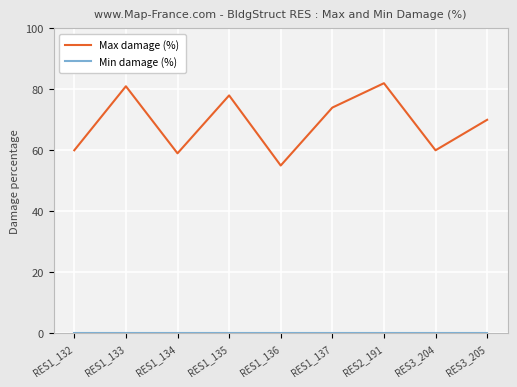

What is the minimum value for Max damage (%)?

55